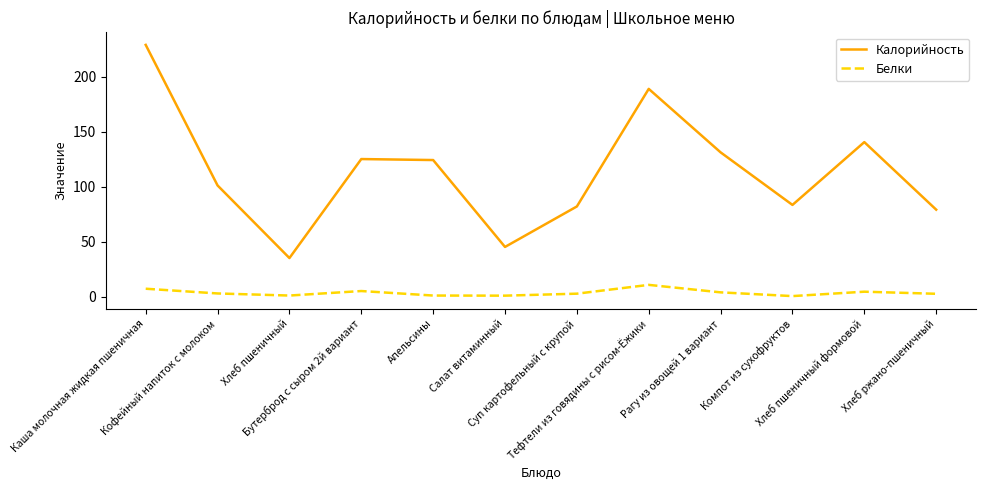

Is this an area chart (filled region under the line)?

No